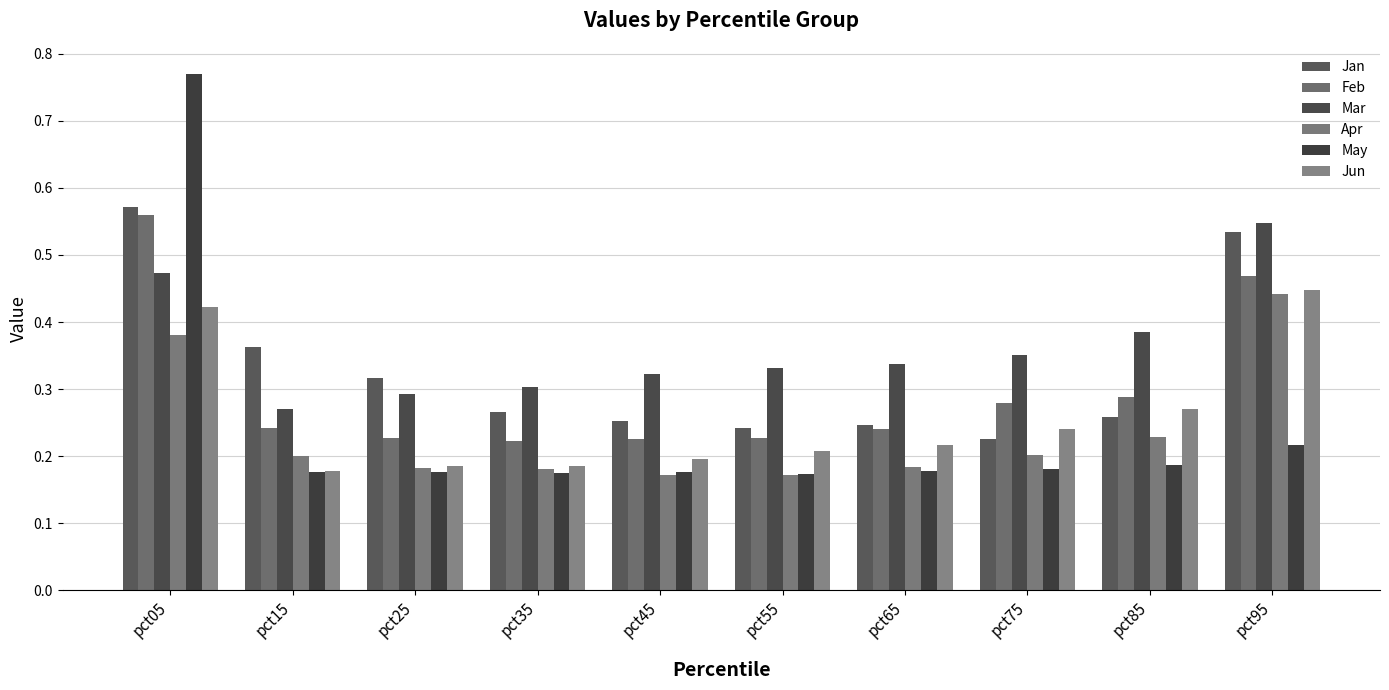

True or false: Mar has a value of 0.3 at pct25.

True